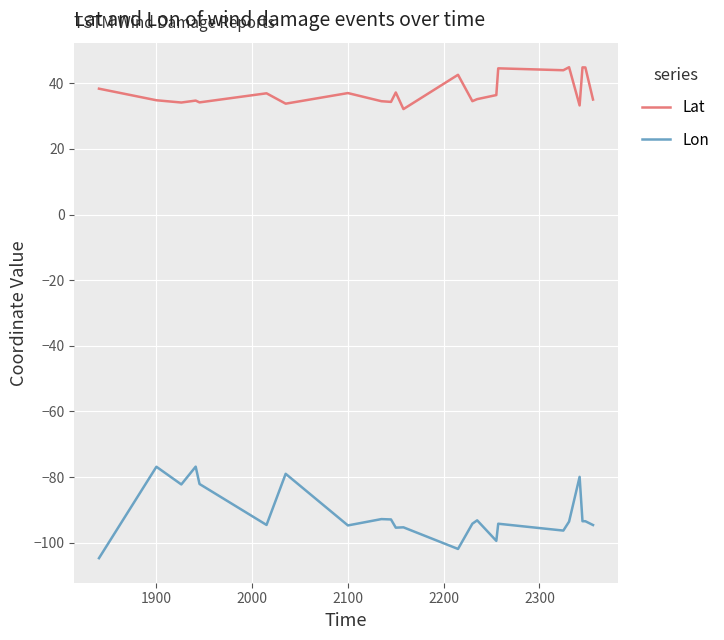

True or false: Lon has more than 1 points higher than both neighbors.

True